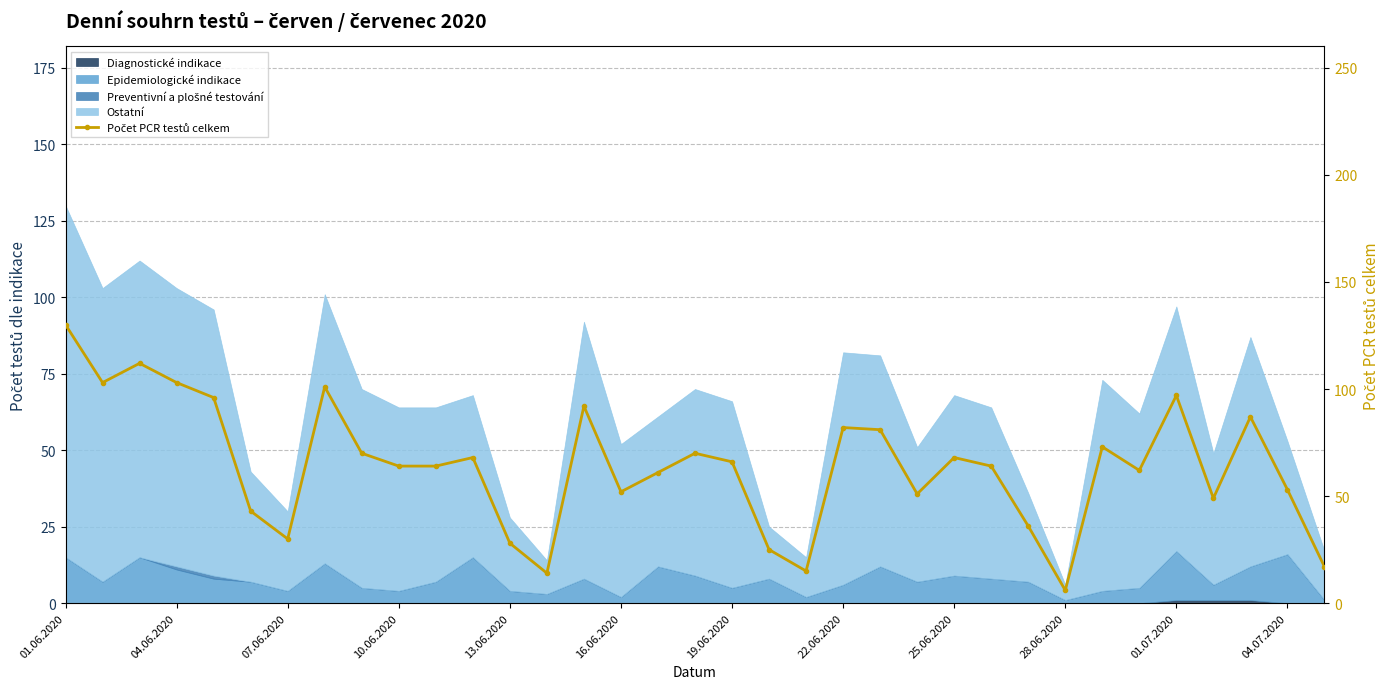

How many interior local valleys (lower than both neighbors) does the data have?

9